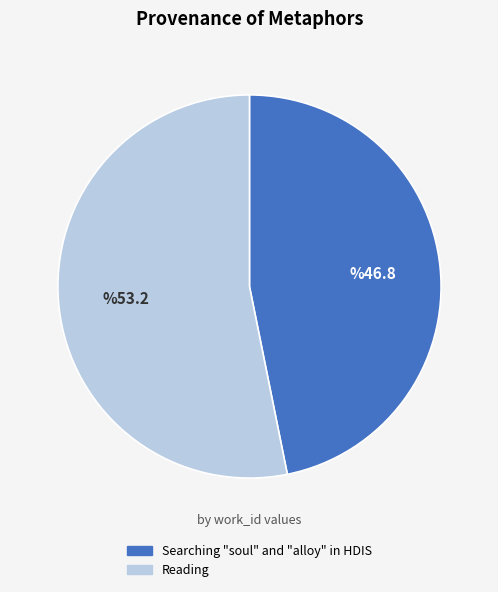

Combined, do Reading and Searching "soul" and "alloy" in HDIS account for over 50%?

Yes